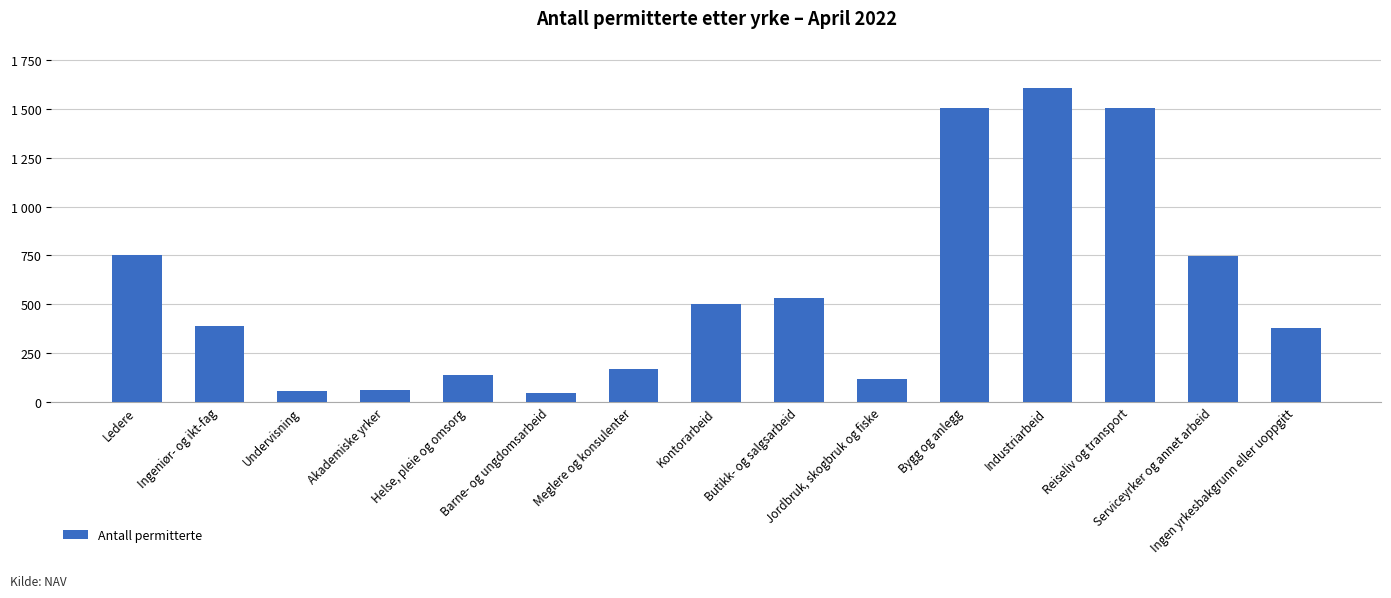

Count the number of categories in the chart.

15